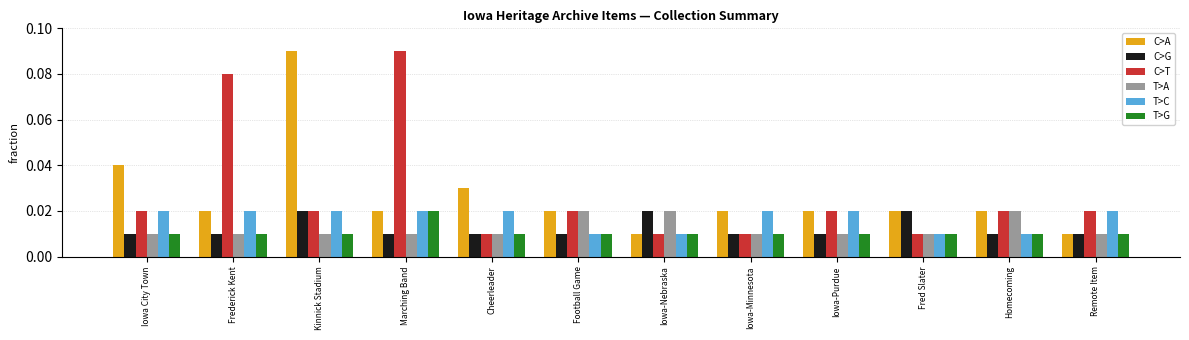

Which series has the largest total across all categories?

C>T